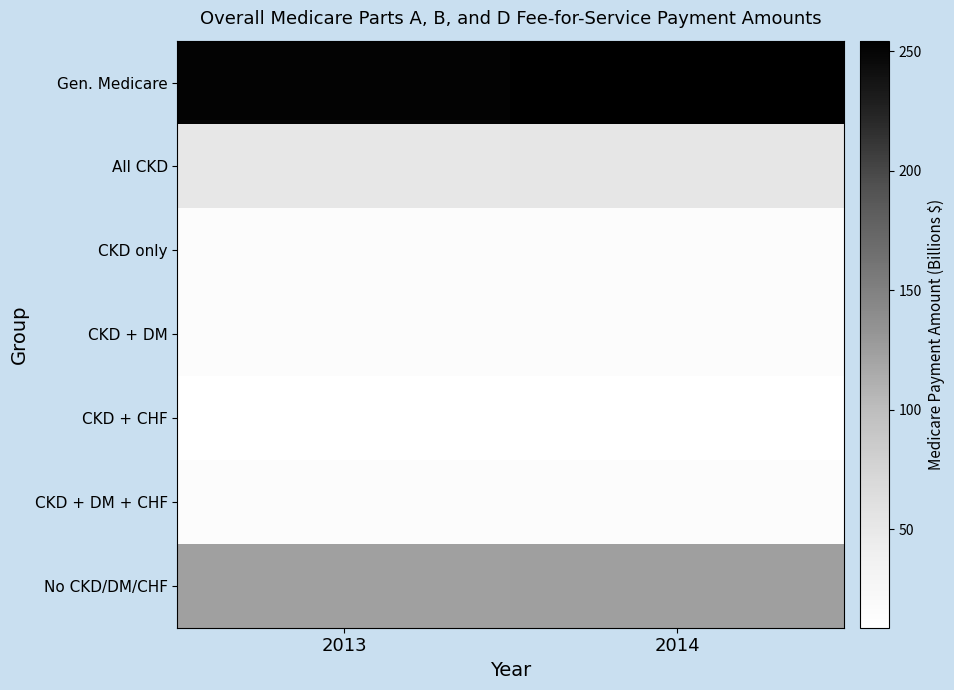

Between 2014 and 2013, which is larger?

2014